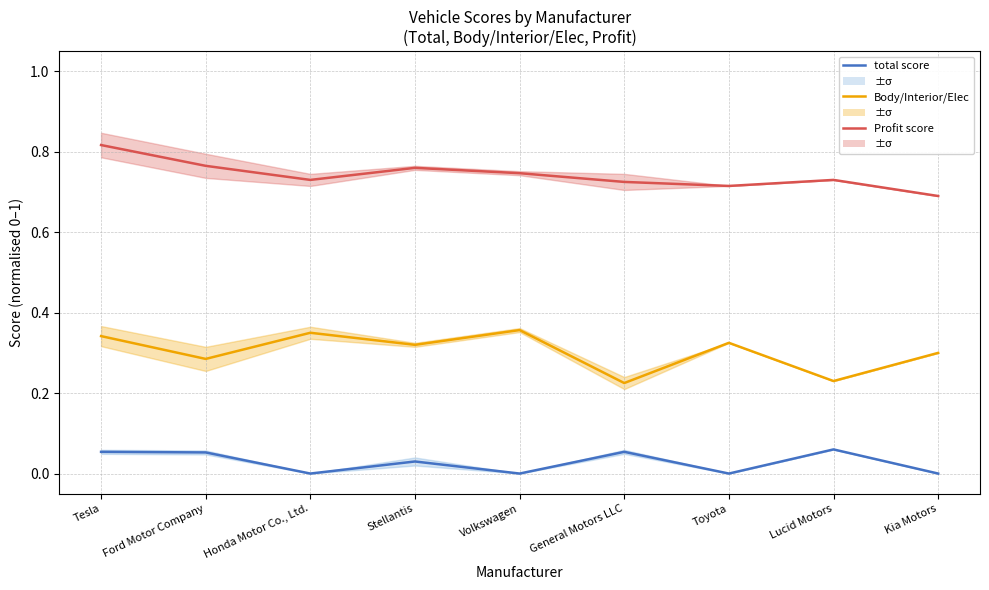

At which category does the chart reach its peak across all series?

Tesla